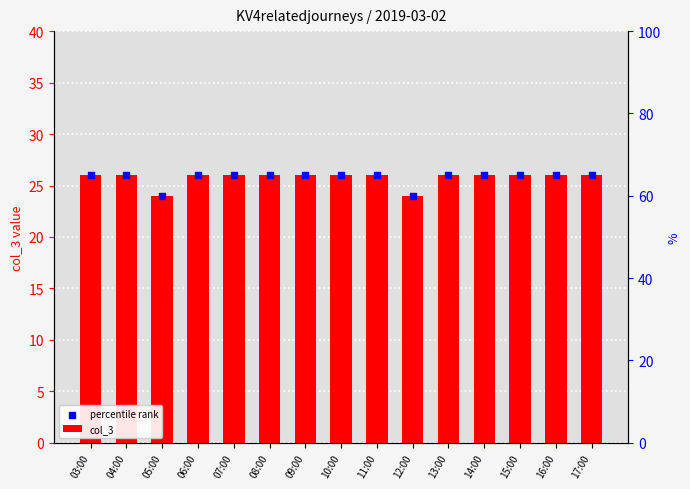

Which series has the widest spread of Y values?

col_3